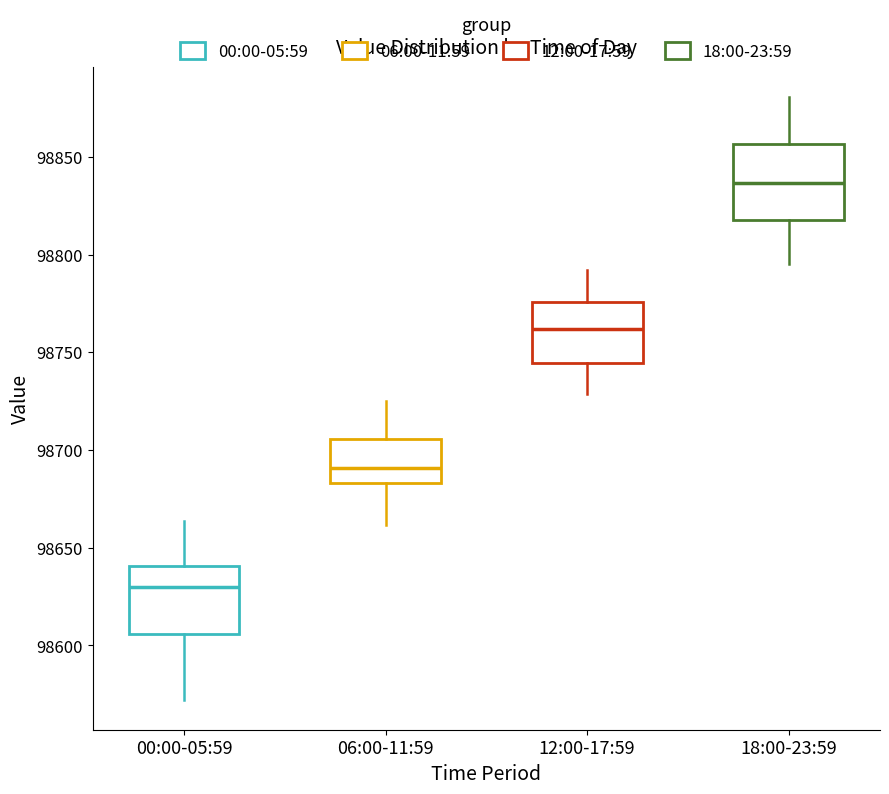

Reading left to right, transcribe this box plot: for each box, give where its median line is, the range the box spans, and where its two whiskers end, as read against the y-axis. The values are not printed on the chart, so give them approximately, as read against the axis.

00:00-05:59: median 98630, box 98605 to 98640, whiskers 98570 to 98665
06:00-11:59: median 98690, box 98685 to 98705, whiskers 98660 to 98725
12:00-17:59: median 98760, box 98745 to 98775, whiskers 98730 to 98790
18:00-23:59: median 98835, box 98820 to 98855, whiskers 98795 to 98880